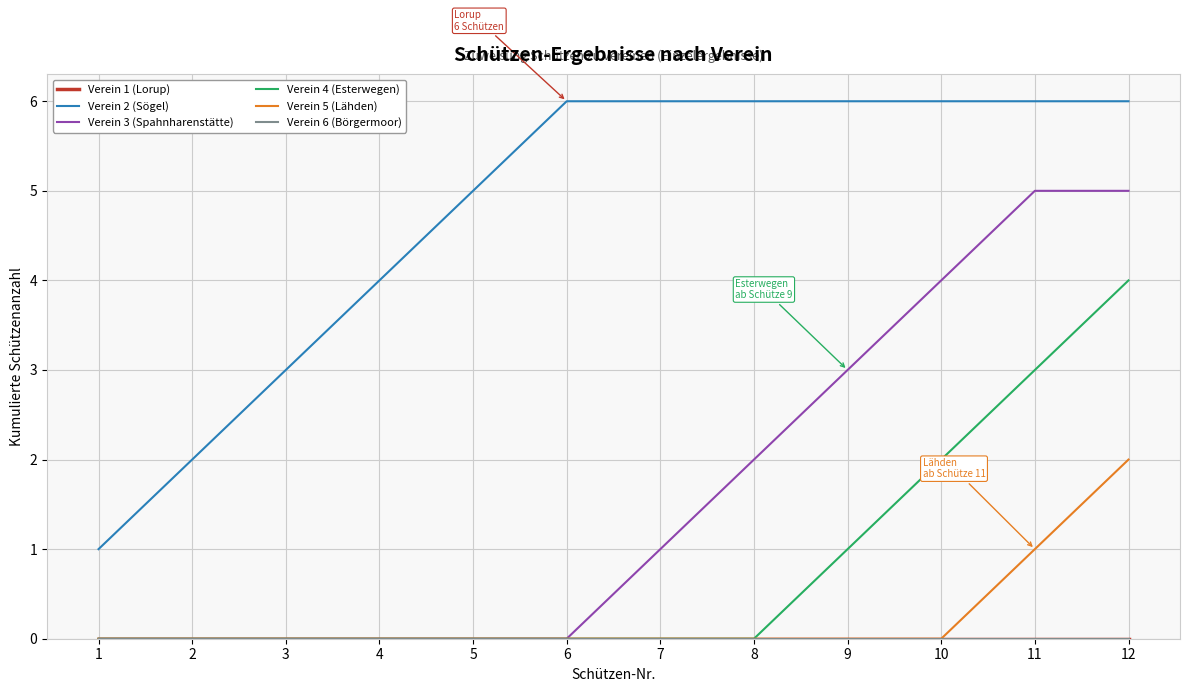

True or false: Verein 4 (Esterwegen) and Verein 3 (Spahnharenstätte) intersect in this chart.

False